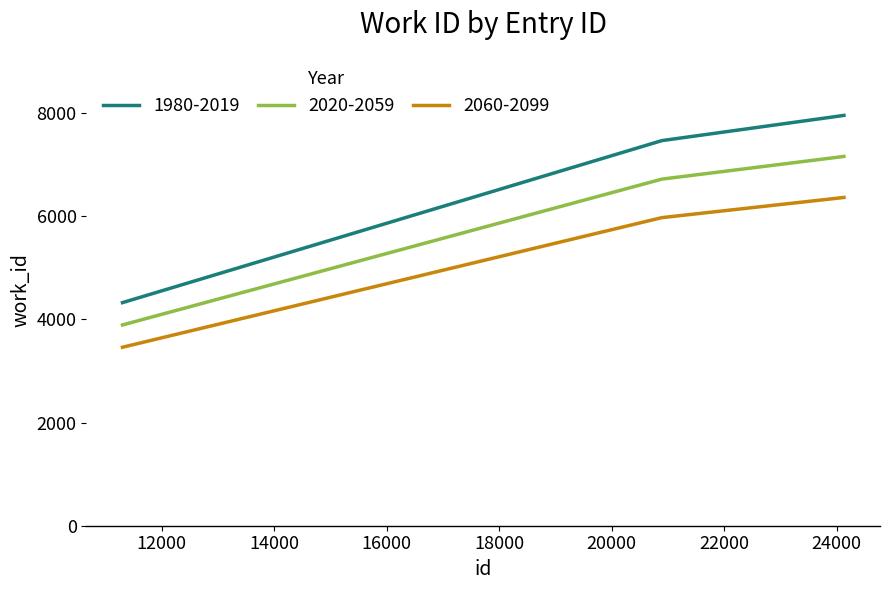

What is the greatest value displayed?

7957.0